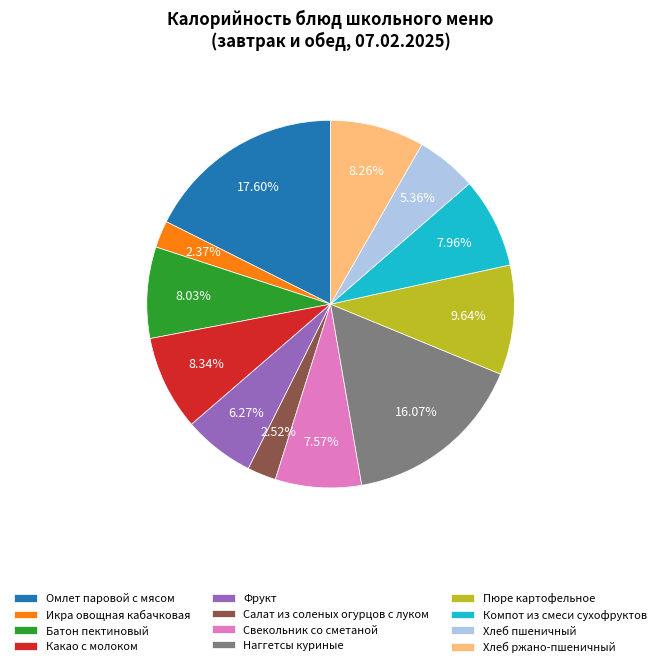

Is it true that Какао с молоком is 8% of the pie?

True